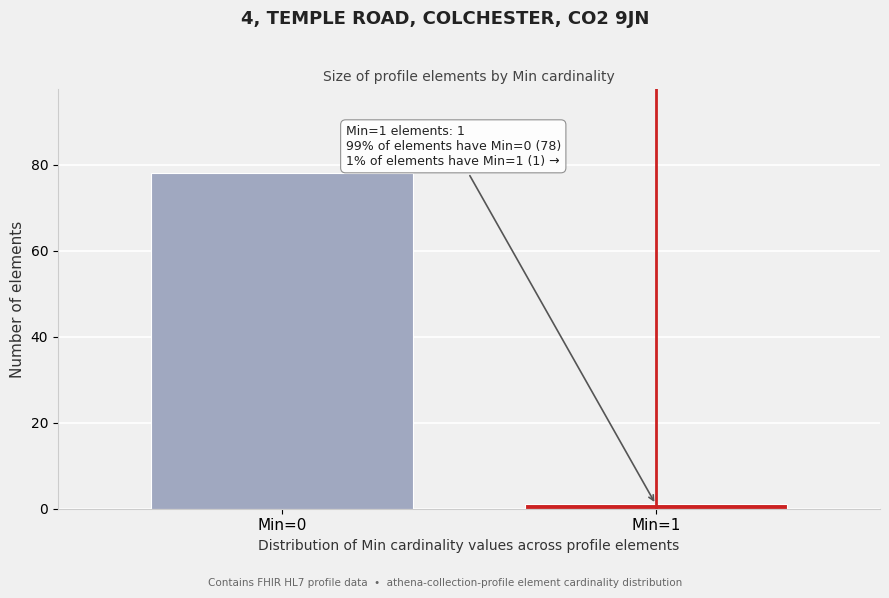

Reading left to right, list all the values displayed in this chart.

Min=0=78	Min=1=1